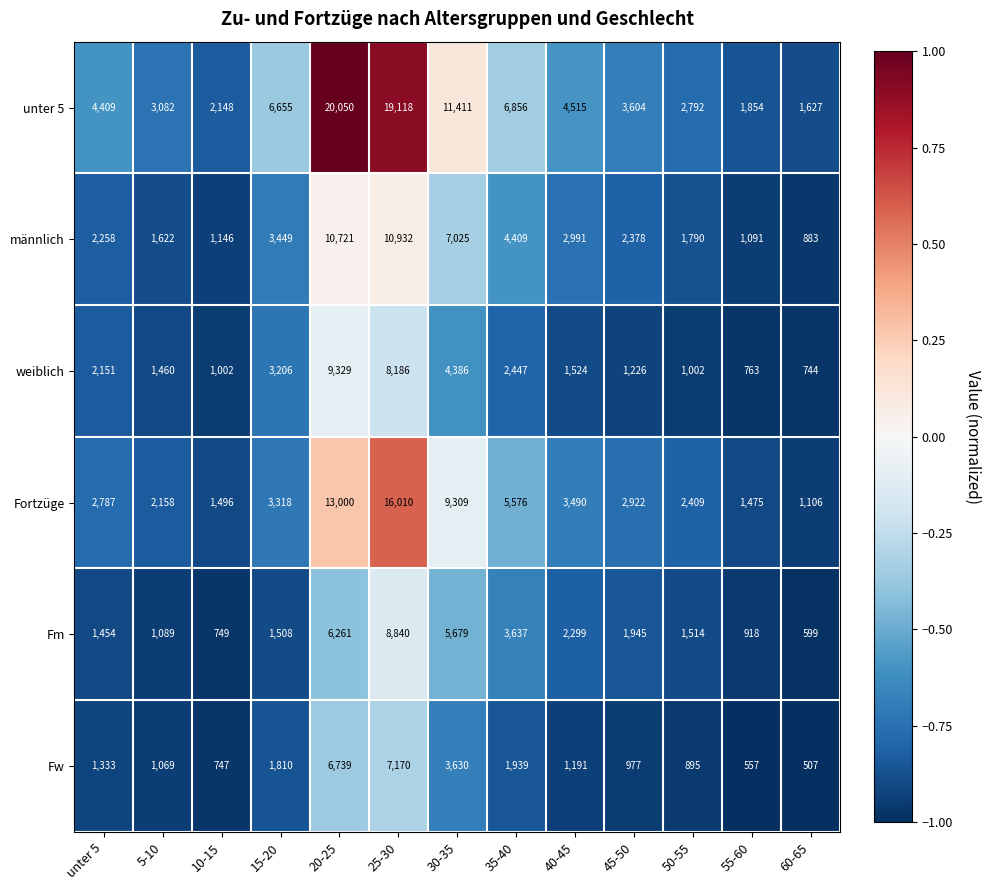

What is the average value of the Fm series?

2807